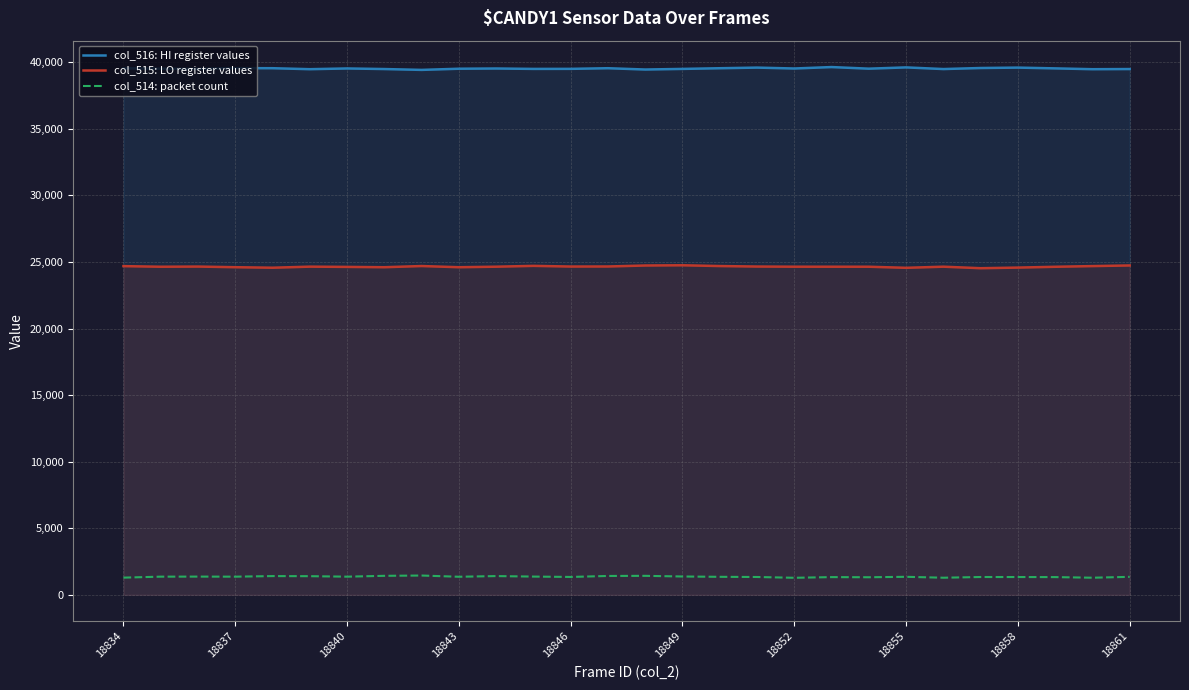

Rank the series by their maximum value, from lowest to highest.

col_514: packet count, col_515: LO register values, col_516: HI register values